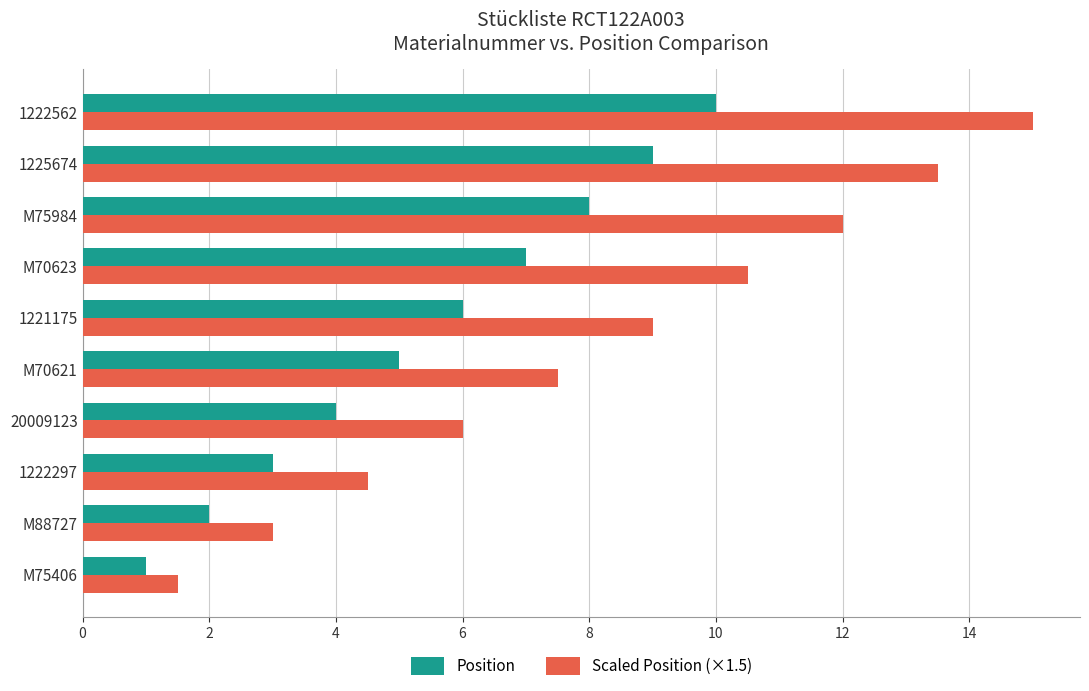

At which category does the chart reach its minimum across all series?

M75406